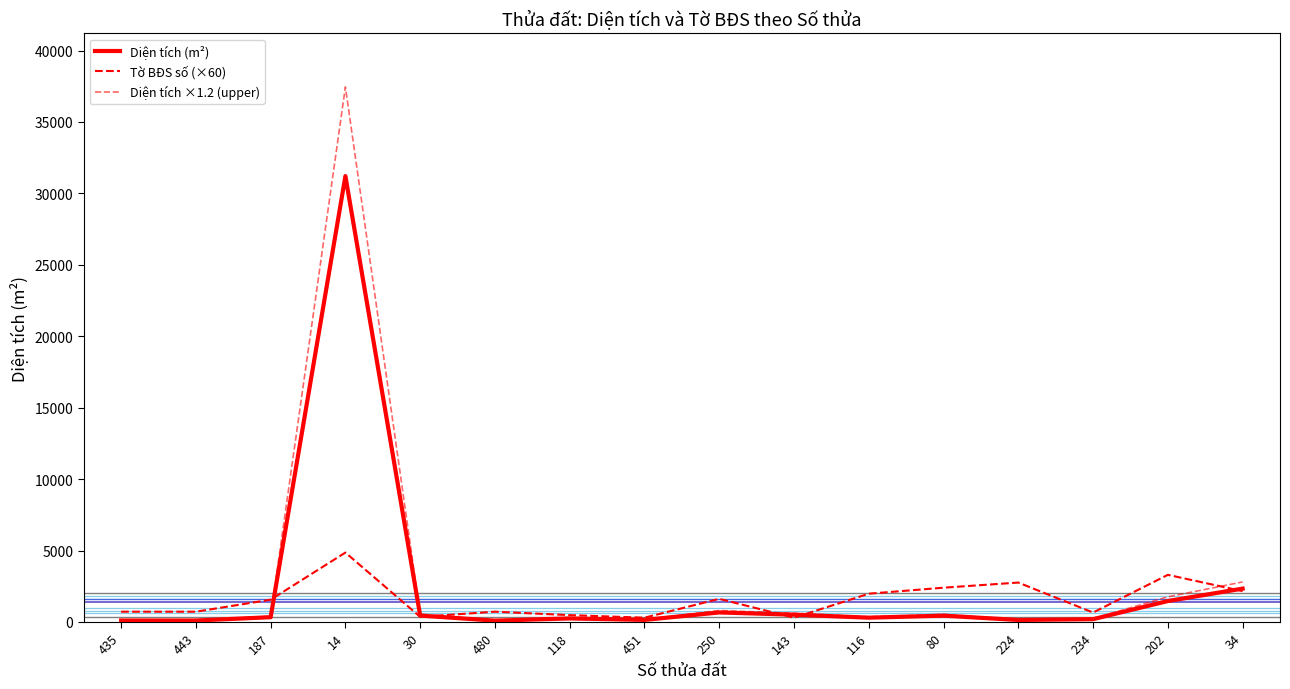

What is the difference between the maximum and minimum values in the Diện tích ×1.2 (upper) series?

37342.1